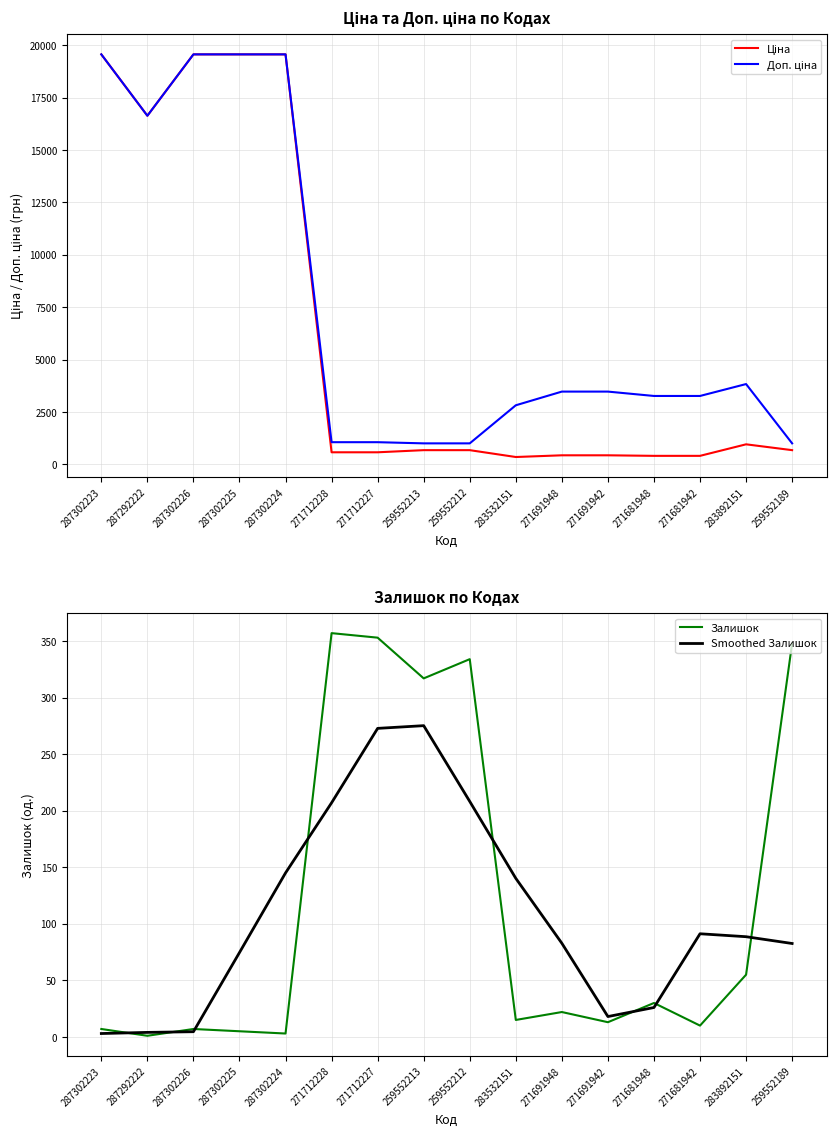

List the series in order of their peak value, highest first.

Ціна, Доп. ціна, Залишок, Smoothed Залишок